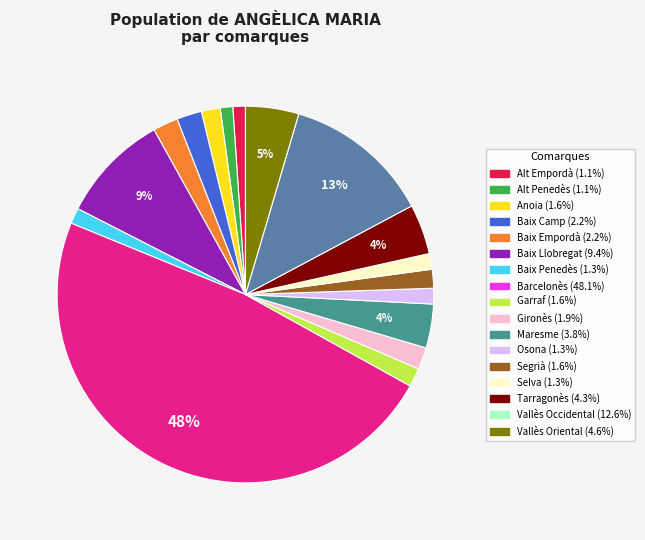

Which category has the biggest portion of the pie?

Barcelonès